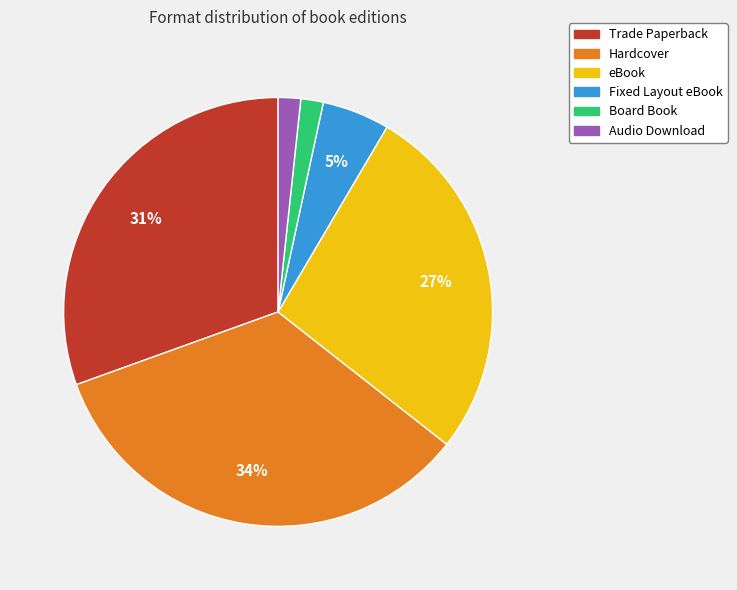

Is there a majority slice in this chart?

No